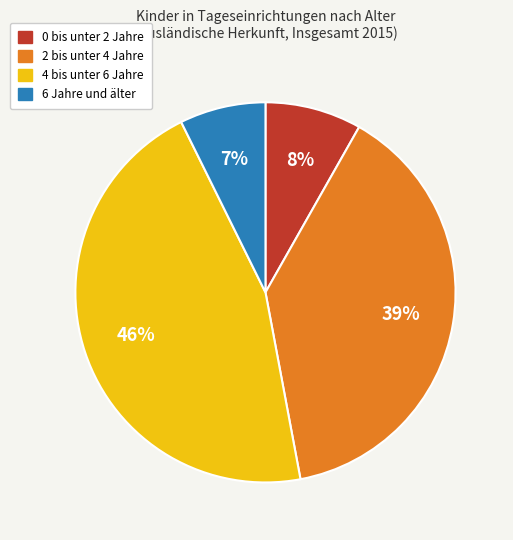

Does any single category account for the majority?

No